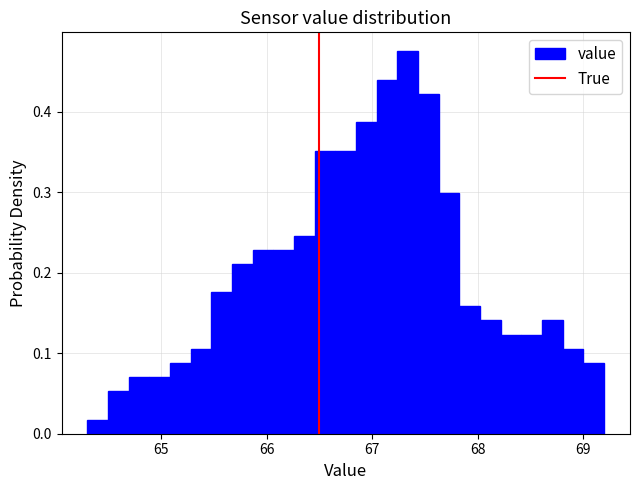

Around what value on the x-axis is the tallest bar? Give the approximate position of its centre, as read against the axis.

67.3